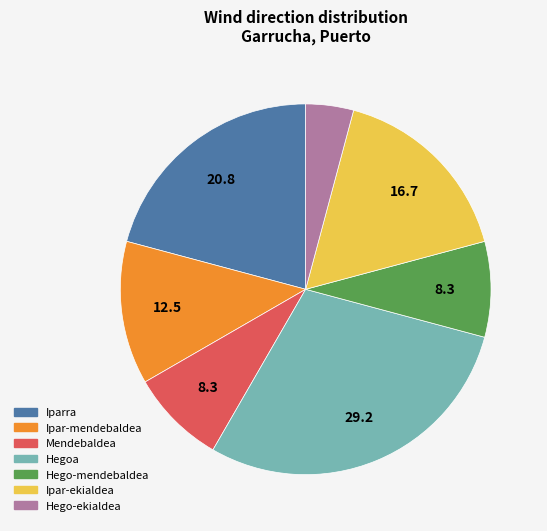

Which category has the biggest portion of the pie?

Hegoa